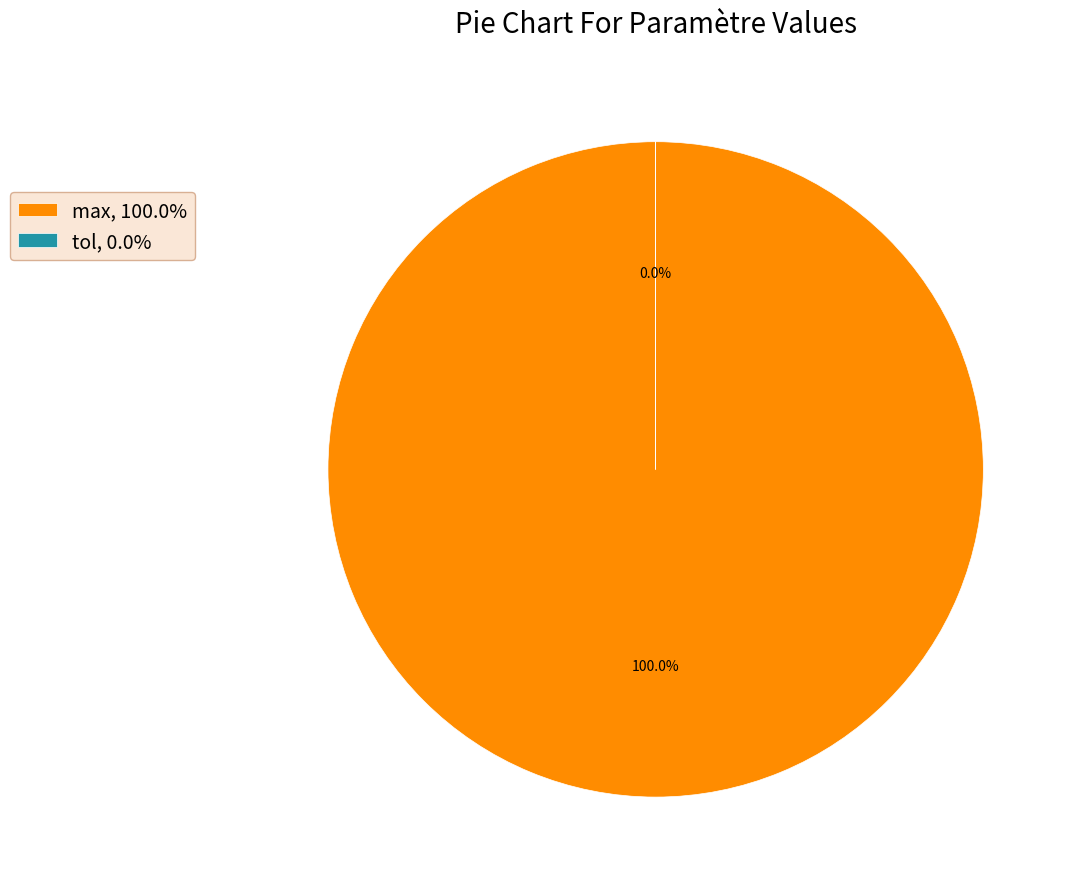

What is the total percentage of max and tol?

100.0%